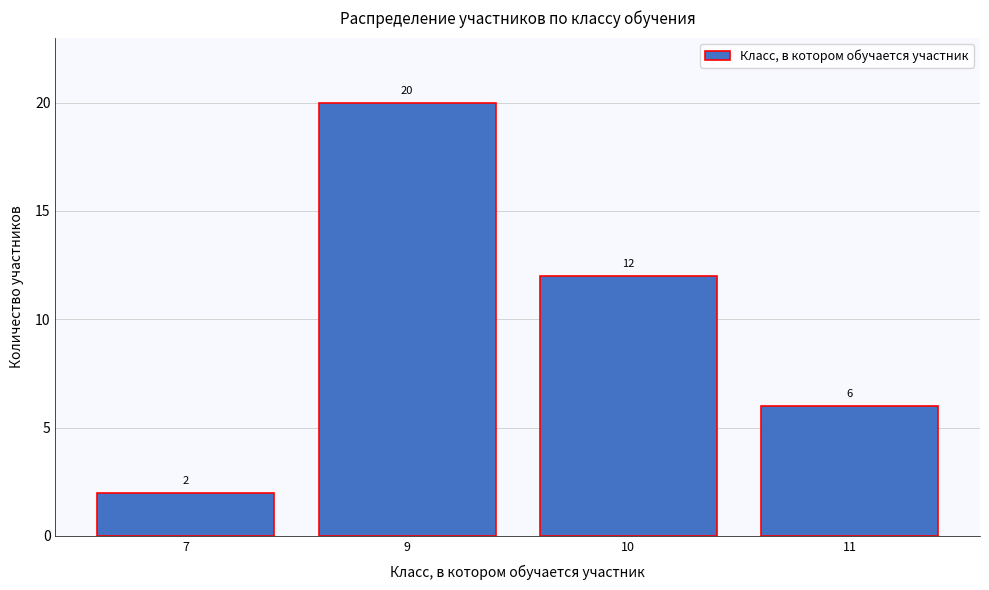

Reading left to right, extract all data points from this chart.

7=2	9=20	10=12	11=6